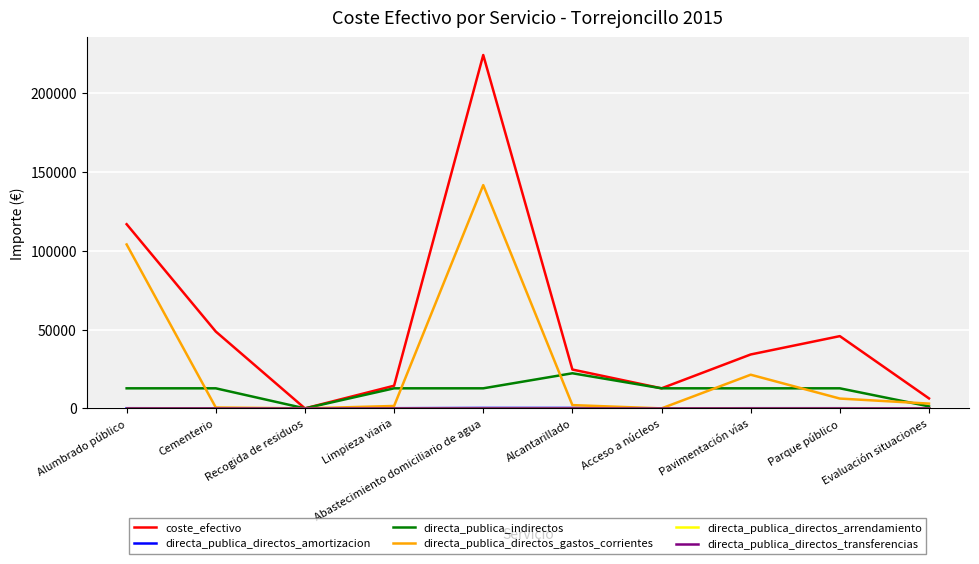

Does the chart have visible grid lines?

Yes